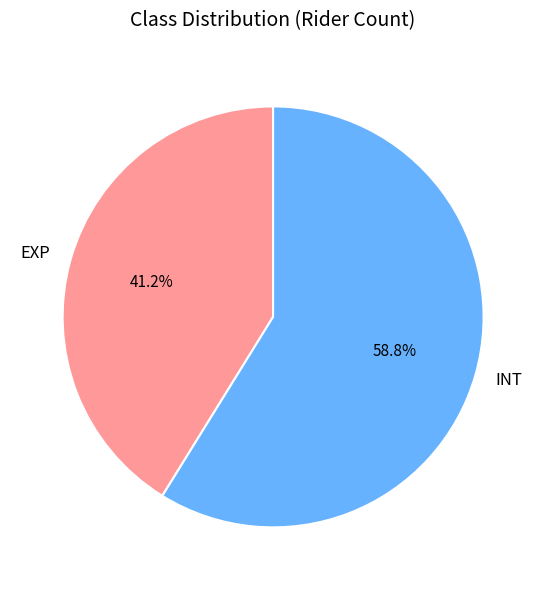

Which category has the biggest portion of the pie?

INT